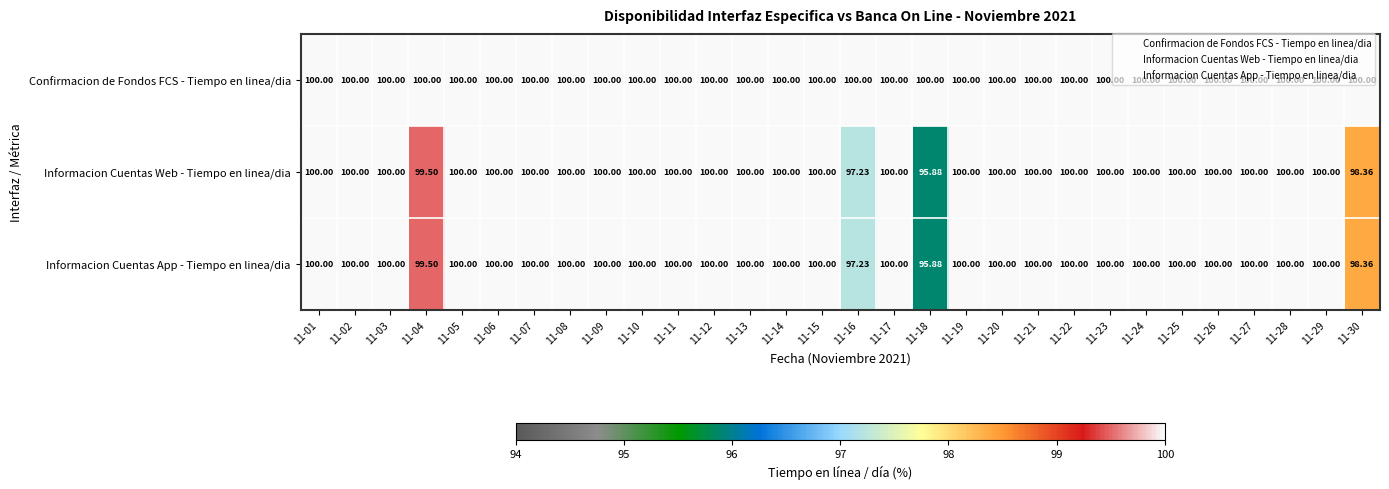

What is the greatest value displayed?

100.0